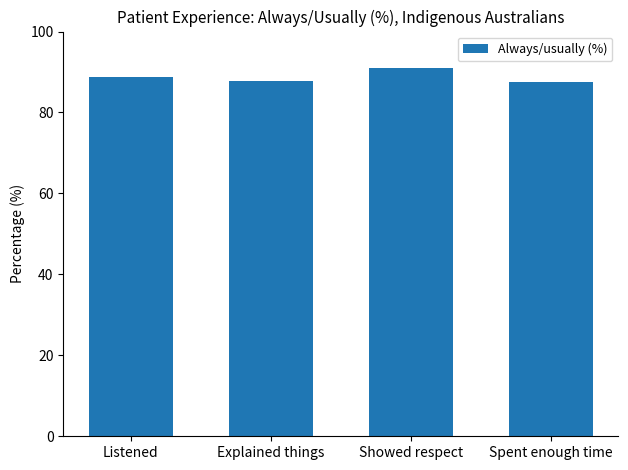

What is the change in value from Showed respect to Spent enough time?

-3.5